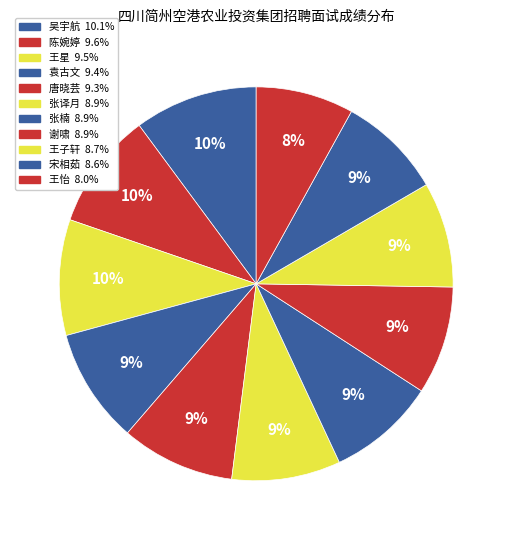

How many slices are in this pie chart?

11